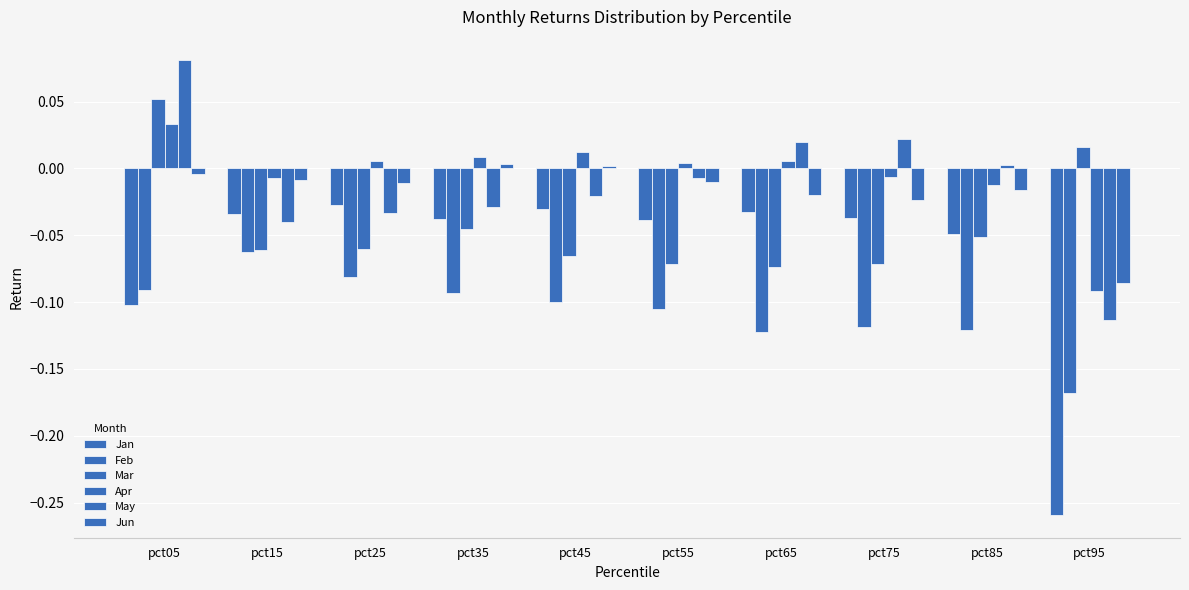

Reading left to right, transcribe all the data shown in this chart.

Jan: -0.1	-0.0	-0.0	-0.0	-0.0	-0.0	-0.0	-0.0	-0.0	-0.3
Feb: -0.1	-0.1	-0.1	-0.1	-0.1	-0.1	-0.1	-0.1	-0.1	-0.2
Mar: 0.1	-0.1	-0.1	-0.0	-0.1	-0.1	-0.1	-0.1	-0.1	0.0
Apr: 0.0	-0.0	0.0	0.0	0.0	0.0	0.0	-0.0	-0.0	-0.1
May: 0.1	-0.0	-0.0	-0.0	-0.0	-0.0	0.0	0.0	0.0	-0.1
Jun: -0.0	-0.0	-0.0	0.0	0.0	-0.0	-0.0	-0.0	-0.0	-0.1